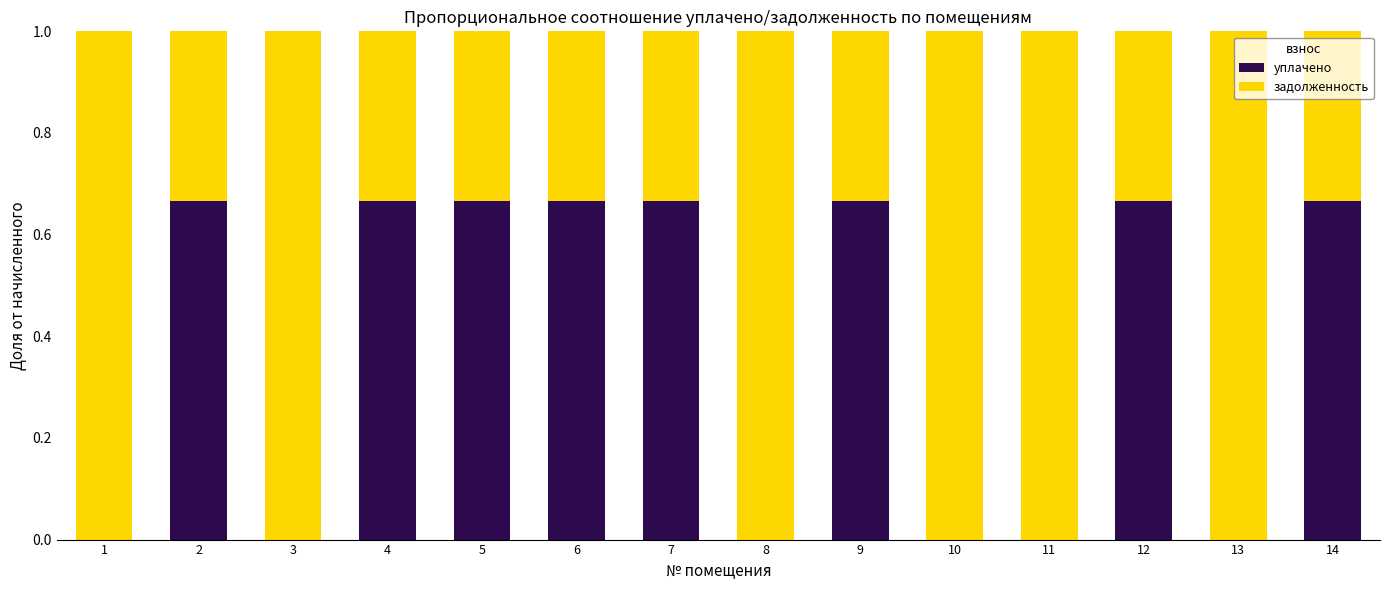

What is the average value of the уплачено series?

0.4